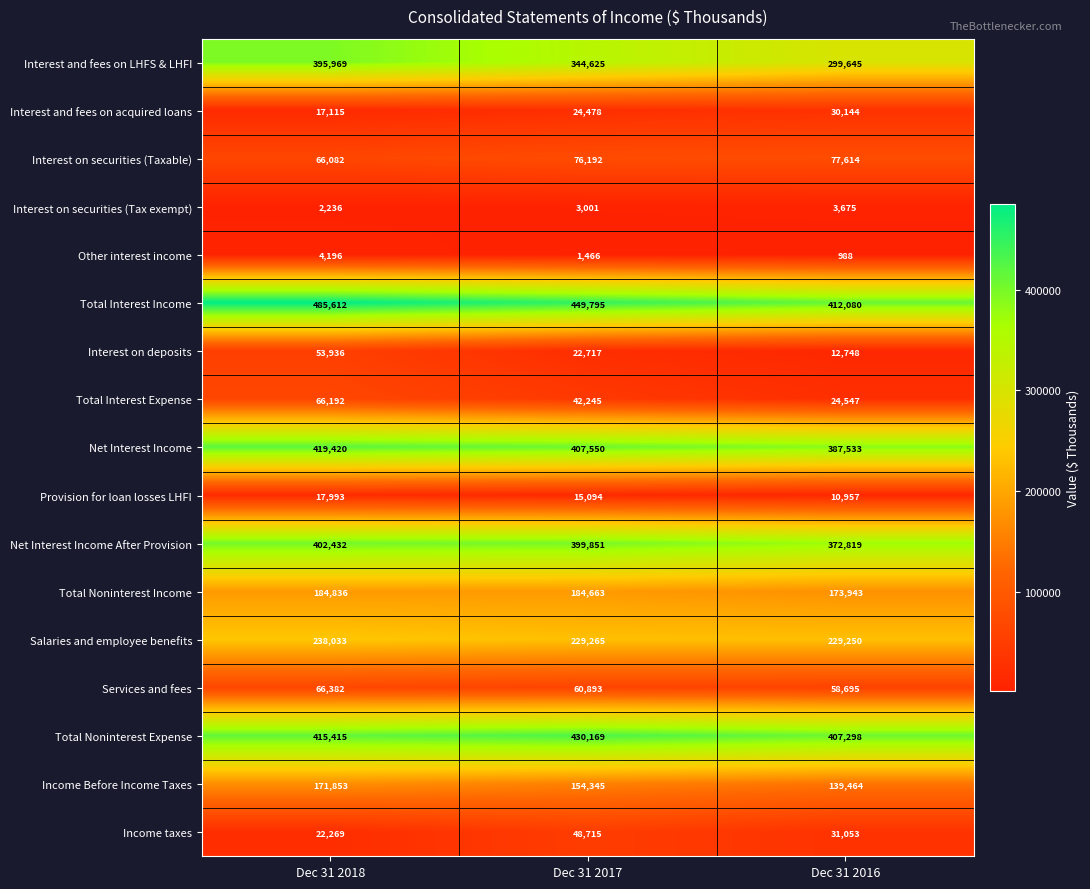

Which series has the widest spread of values?

Interest and fees on LHFS & LHFI